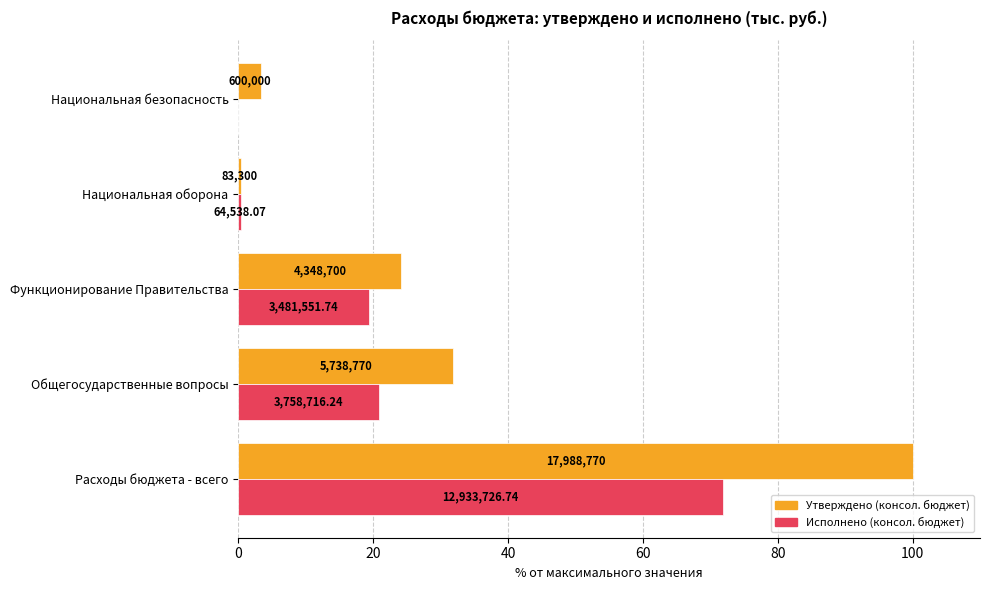

What are all the series names shown in the legend?

Утверждено (консол. бюджет), Исполнено (консол. бюджет)